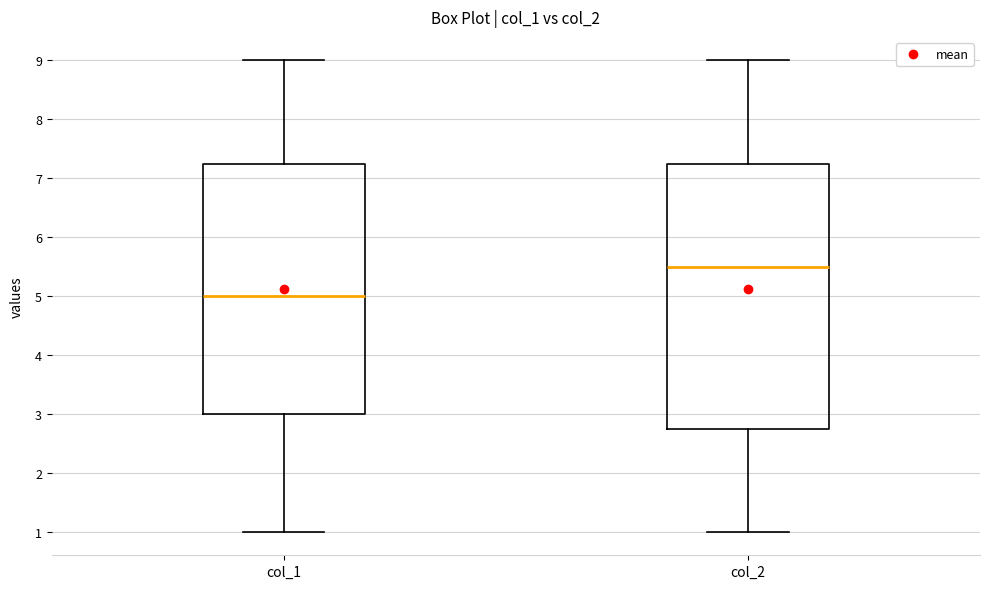

Which box has the highest median line?

col_2